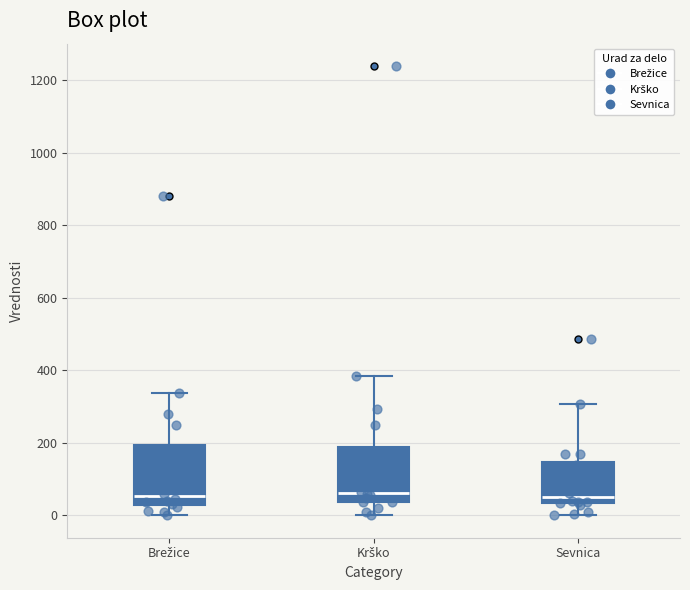

Reading left to right, transcribe this box plot: for each box, give where its median line is, the range the box spans, and where its two whiskers end, as read against the y-axis. The values are not printed on the chart, so give them approximately, as read against the axis.

Brežice: median 60, box 20 to 200, whiskers 0 to 340
Krško: median 60, box 40 to 180, whiskers 0 to 380
Sevnica: median 60, box 40 to 140, whiskers 0 to 300